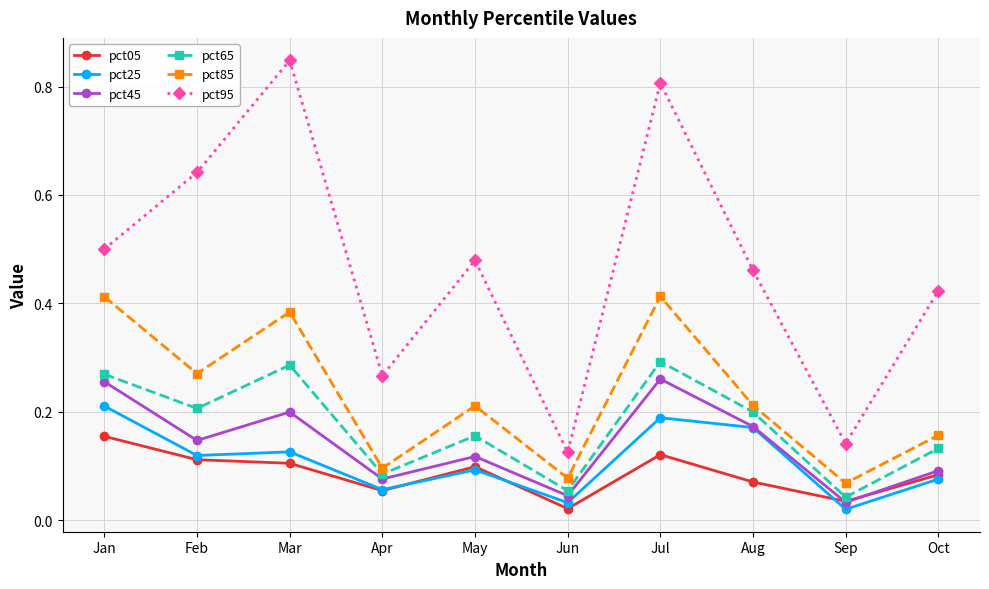

How many pct65 values are between 0 and 1?

10